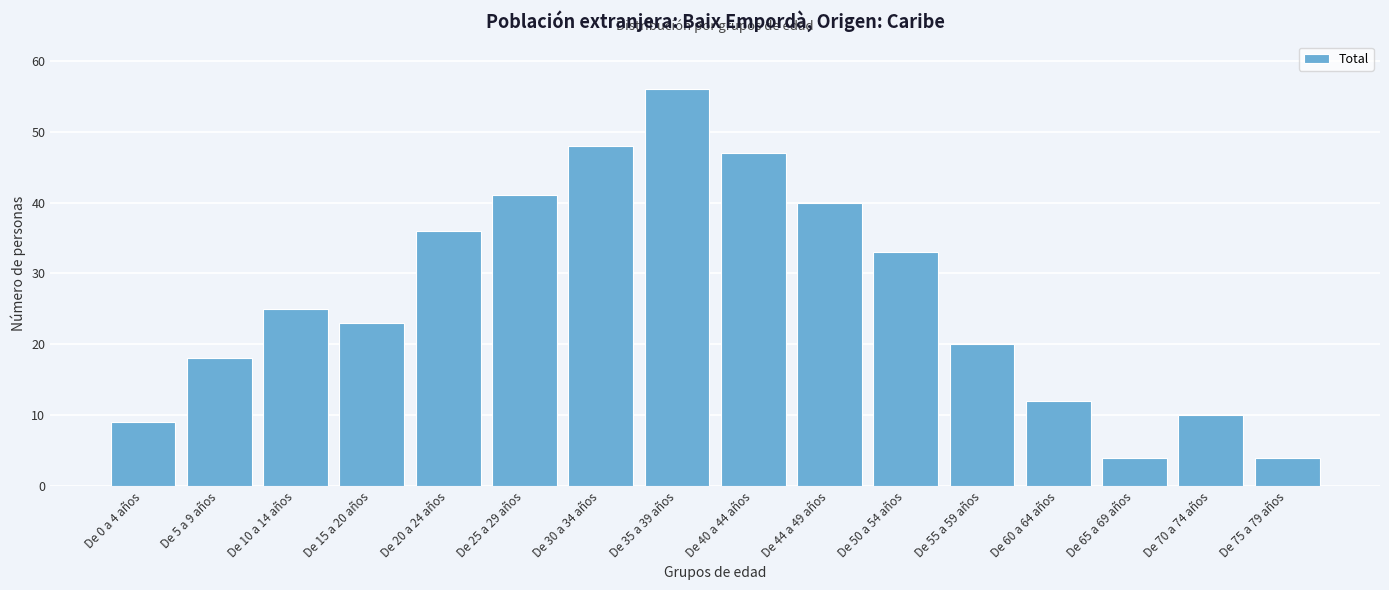

Reading left to right, list all the values displayed in this chart.

De 0 a 4 años=9	De 5 a 9 años=18	De 10 a 14 años=25	De 15 a 20 años=23	De 20 a 24 años=36	De 25 a 29 años=41	De 30 a 34 años=48	De 35 a 39 años=56	De 40 a 44 años=47	De 44 a 49 años=40	De 50 a 54 años=33	De 55 a 59 años=20	De 60 a 64 años=12	De 65 a 69 años=4	De 70 a 74 años=10	De 75 a 79 años=4